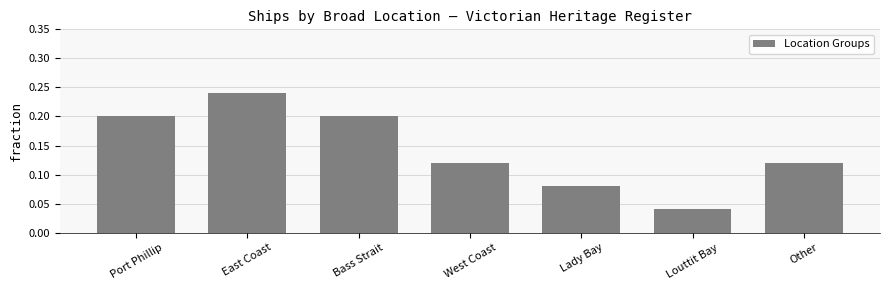

What is the change in value from Louttit Bay to Other?

+0.1